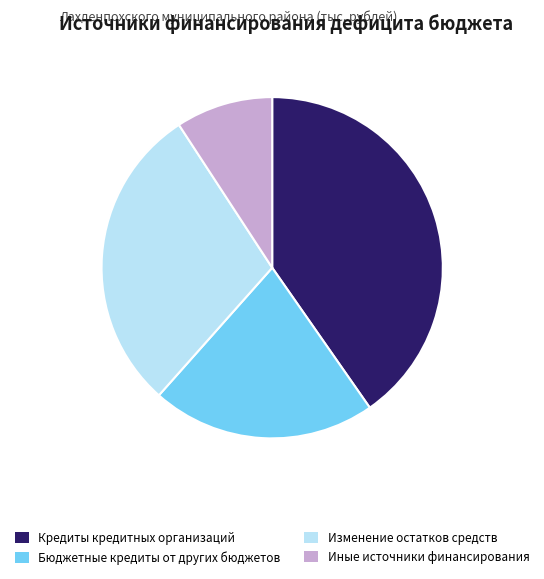

Is there any slice that represents more than half of the pie?

No